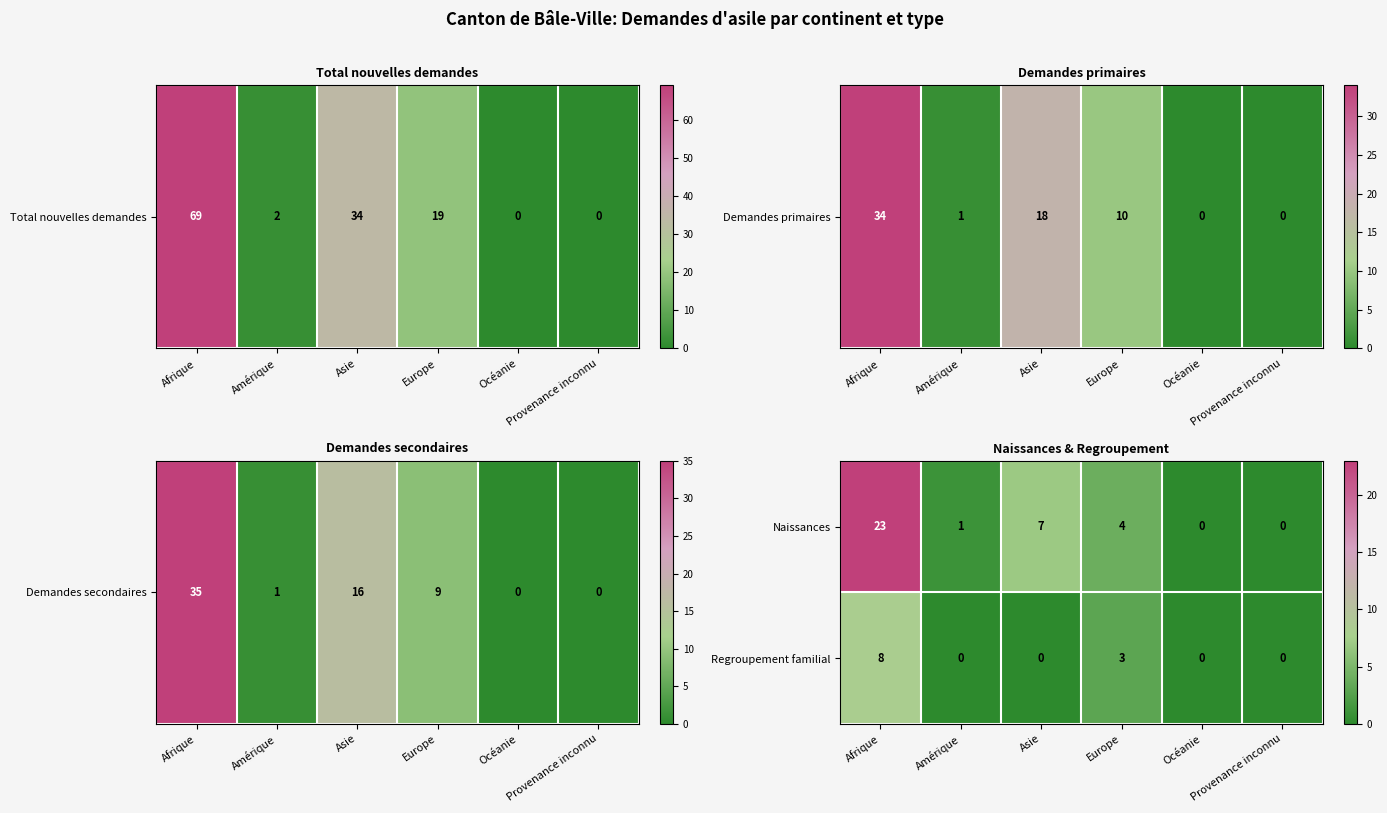

What is the average value of the Naissances series?

6